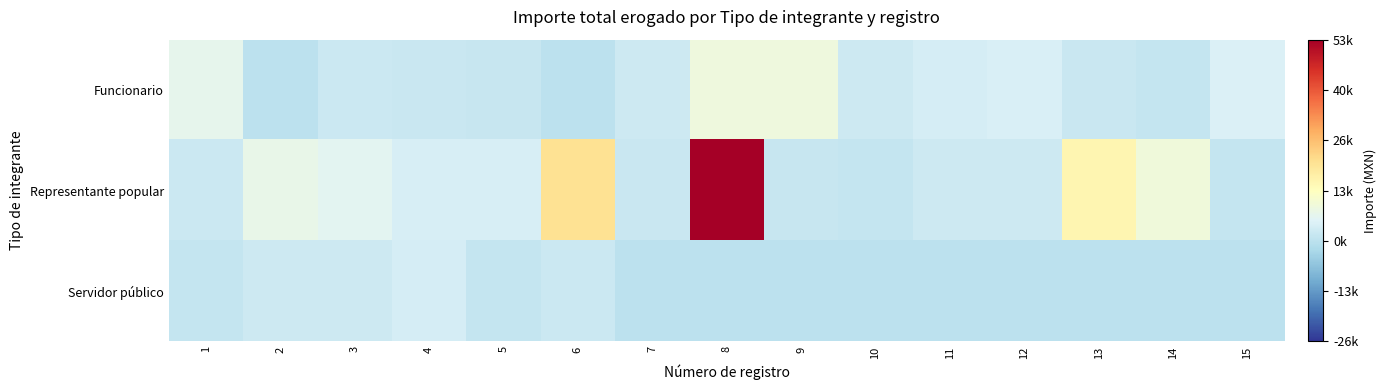

Reading left to right, what are all the values shown in this chart?

Funcionario: 1=0.1	2=0.0	3=0.0	4=0.0	5=0.0	6=0.0	7=0.0	8=0.2	9=0.2	10=0.0	11=0.1	12=0.1	13=0.0	14=0.0	15=0.1
Representante popular: 1=0.0	2=0.1	3=0.1	4=0.1	5=0.1	6=0.4	7=0.0	8=1.0	9=0.0	10=0.0	11=0.0	12=0.0	13=0.3	14=0.2	15=0.0
Servidor público: 1=0.0	2=0.0	3=0.0	4=0.1	5=0.0	6=0.0	7=0.0	8=0.0	9=0.0	10=0.0	11=0.0	12=0.0	13=0.0	14=0.0	15=0.0